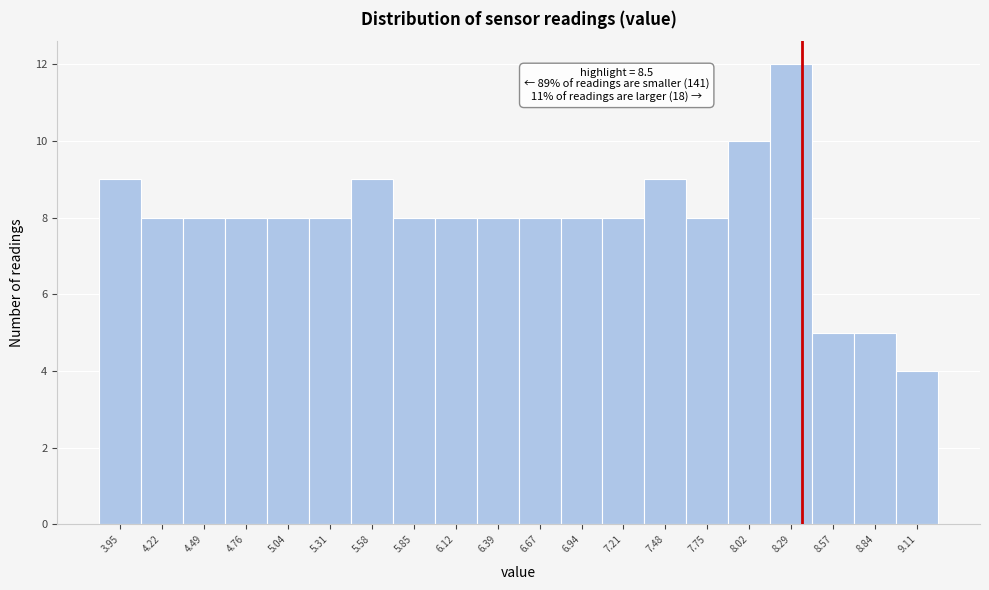

Reading right to left, list all the values displayed in this chart.

9.11=4	8.84=5	8.57=5	8.29=12	8.02=10	7.75=8	7.48=9	7.21=8	6.94=8	6.67=8	6.39=8	6.12=8	5.85=8	5.58=9	5.31=8	5.04=8	4.76=8	4.49=8	4.22=8	3.95=9